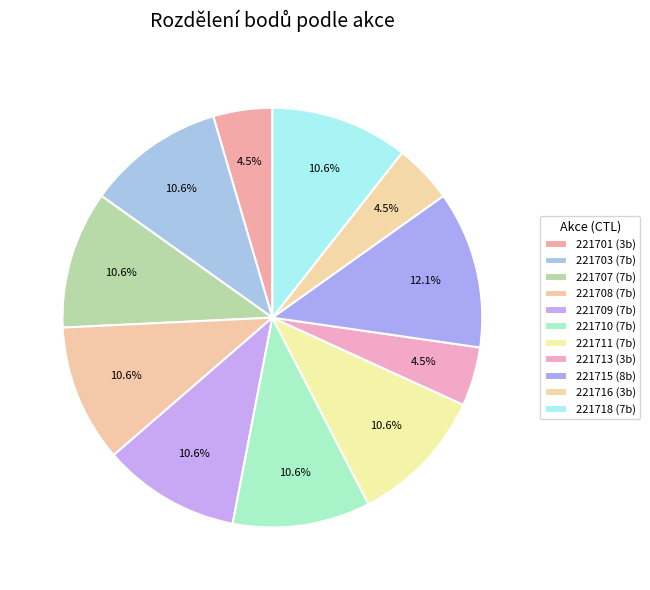

What is the change in value from 221715 to 221718?

-1